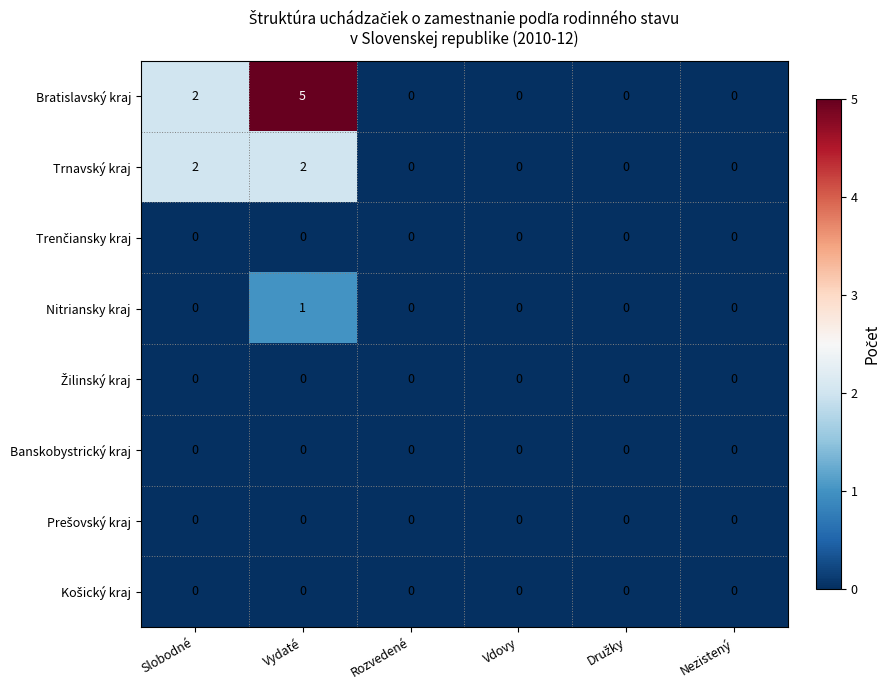

The Nitriansky kraj series shows 1 at Vydaté. True or false?

True